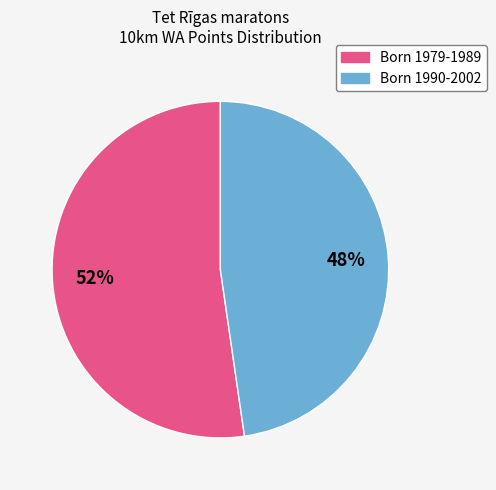

Is there a majority slice in this chart?

Yes